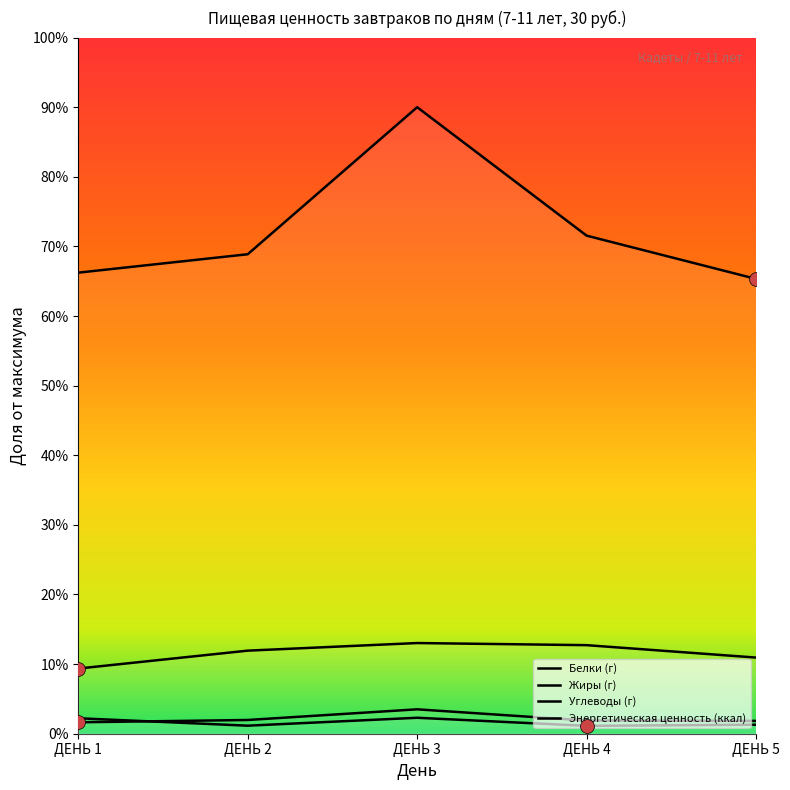

Reading right to left, what are all the values shown in this chart?

Белки (г): 1.8	1.9	3.5	2.0	1.6
Жиры (г): 1.3	1.1	2.3	1.2	2.2
Углеводы (г): 10.9	12.7	13.0	11.9	9.4
Энергетическая ценность (ккал): 65.3	71.5	90.0	68.9	66.2